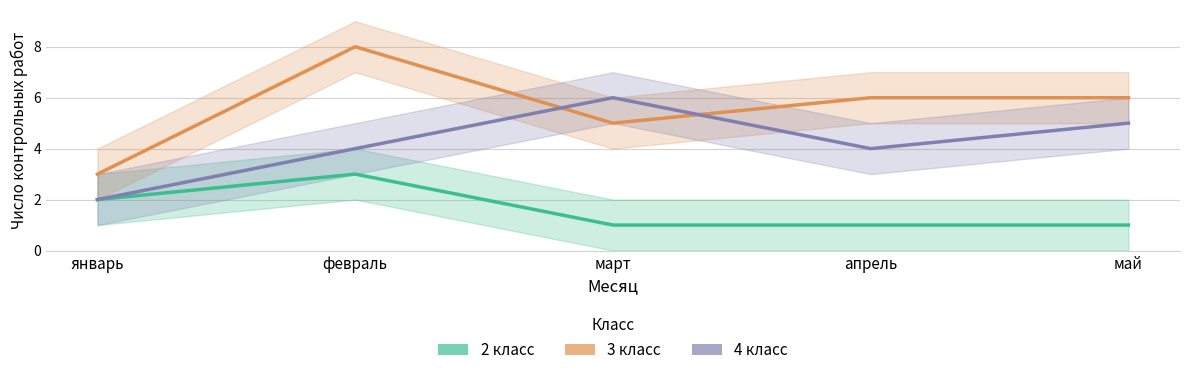

What is the smallest value displayed?

1